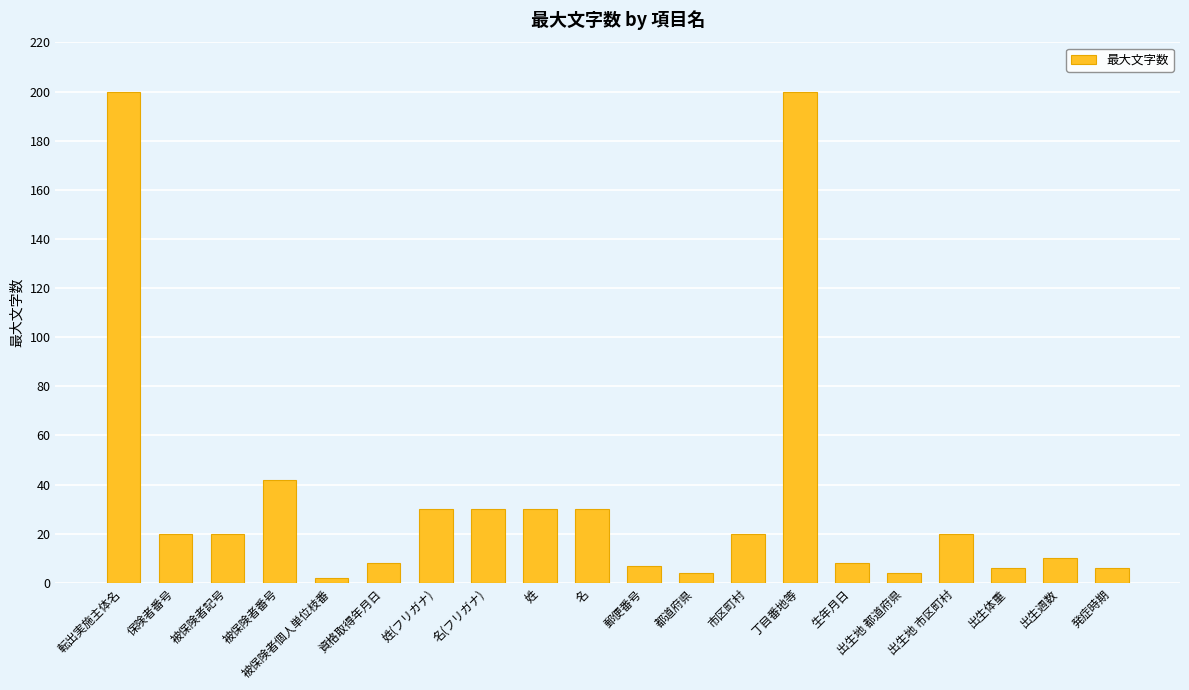

Reading right to left, extract all data points from this chart.

6	10	6	20	4	8	200	20	4	7	30	30	30	30	8	2	42	20	20	200